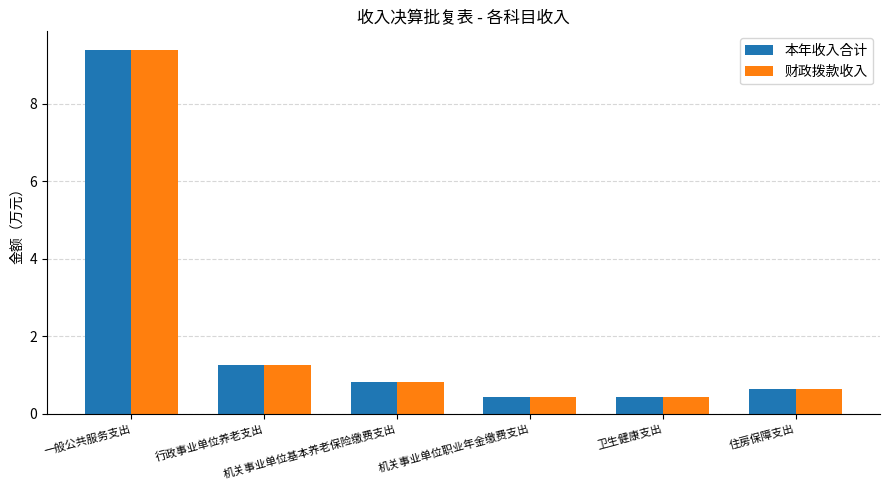

What is the sum of all 财政拨款收入 values?

13.0